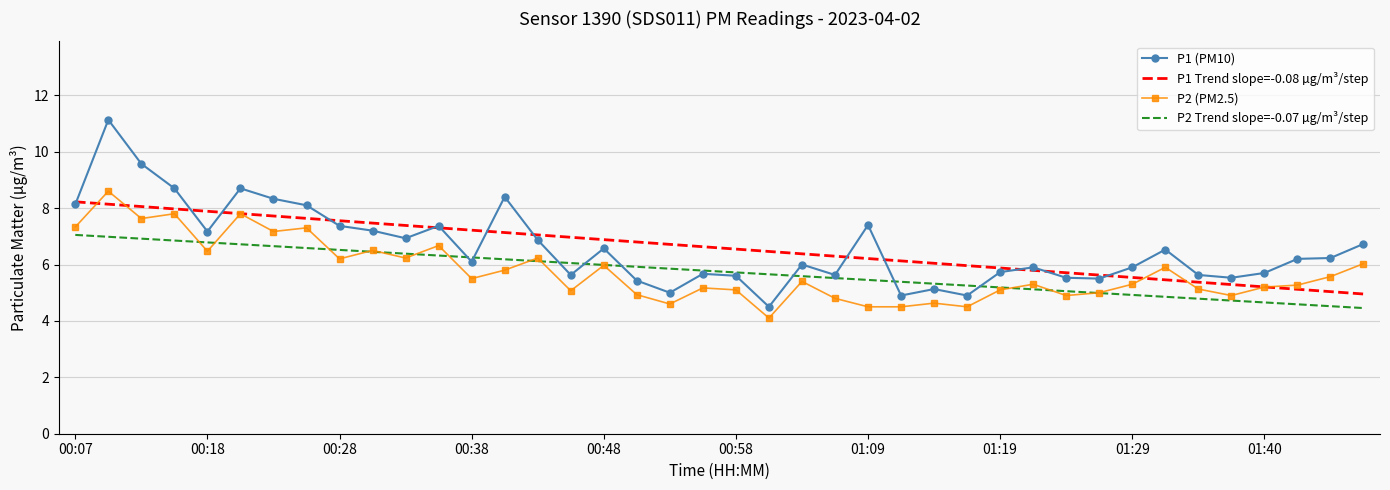

Which series has the largest range (max minus min)?

P1 (PM10)